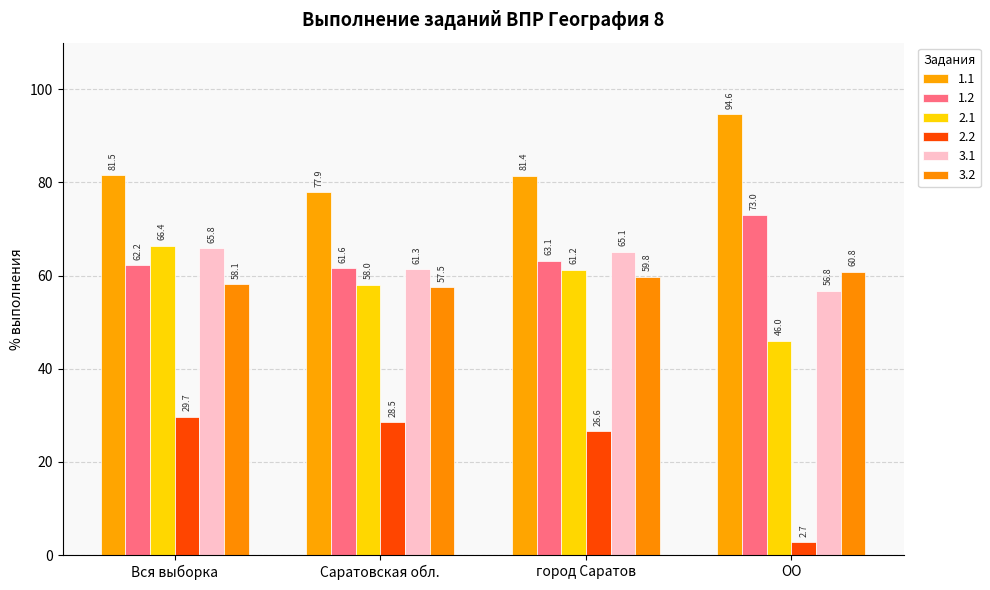

Are the bars horizontal?

No